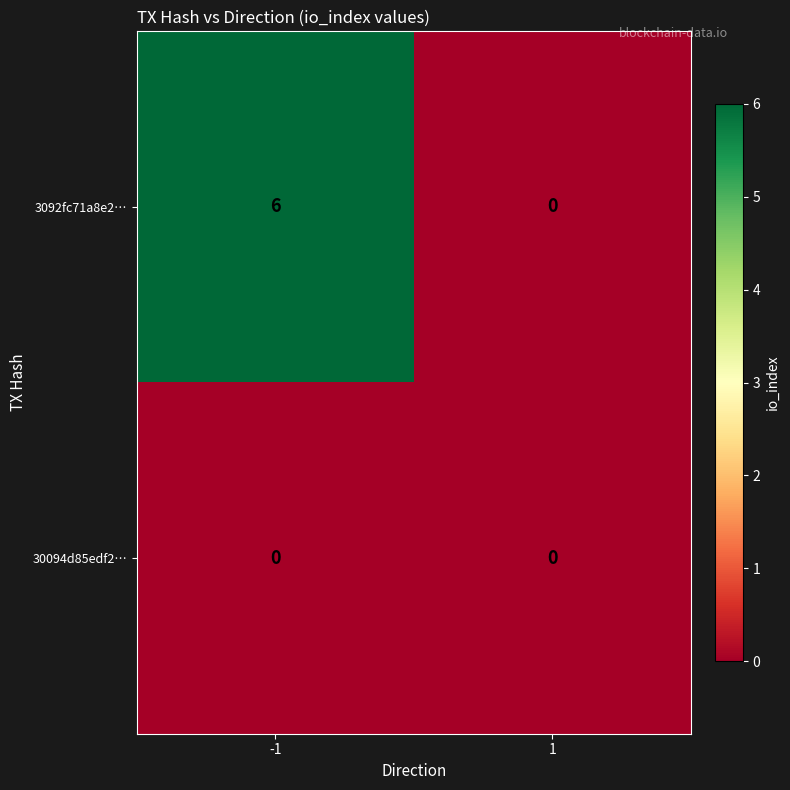

What is the sum of the 3092fc71a8e2… values at 1 and -1?

6